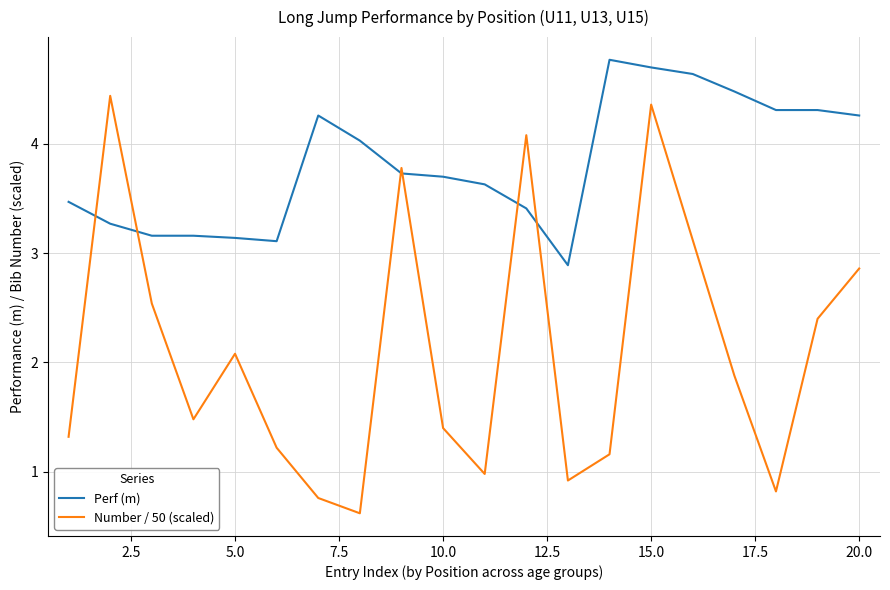

Does the chart have visible grid lines?

Yes